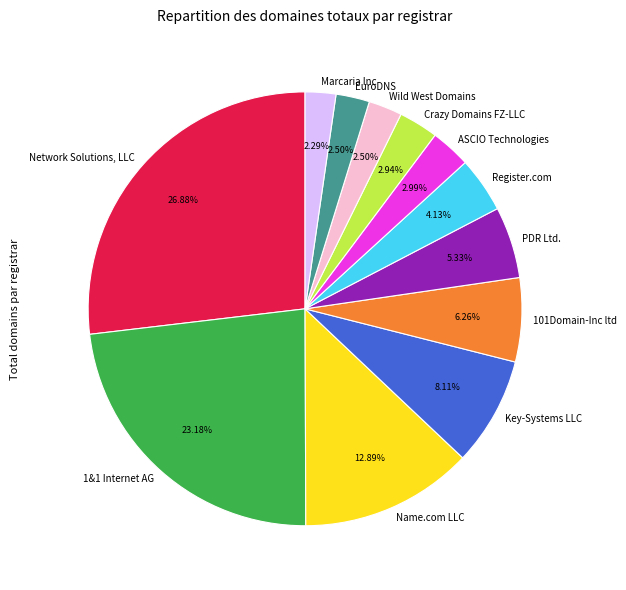

What percentage is NOT represented by Name.com LLC?

87.1%